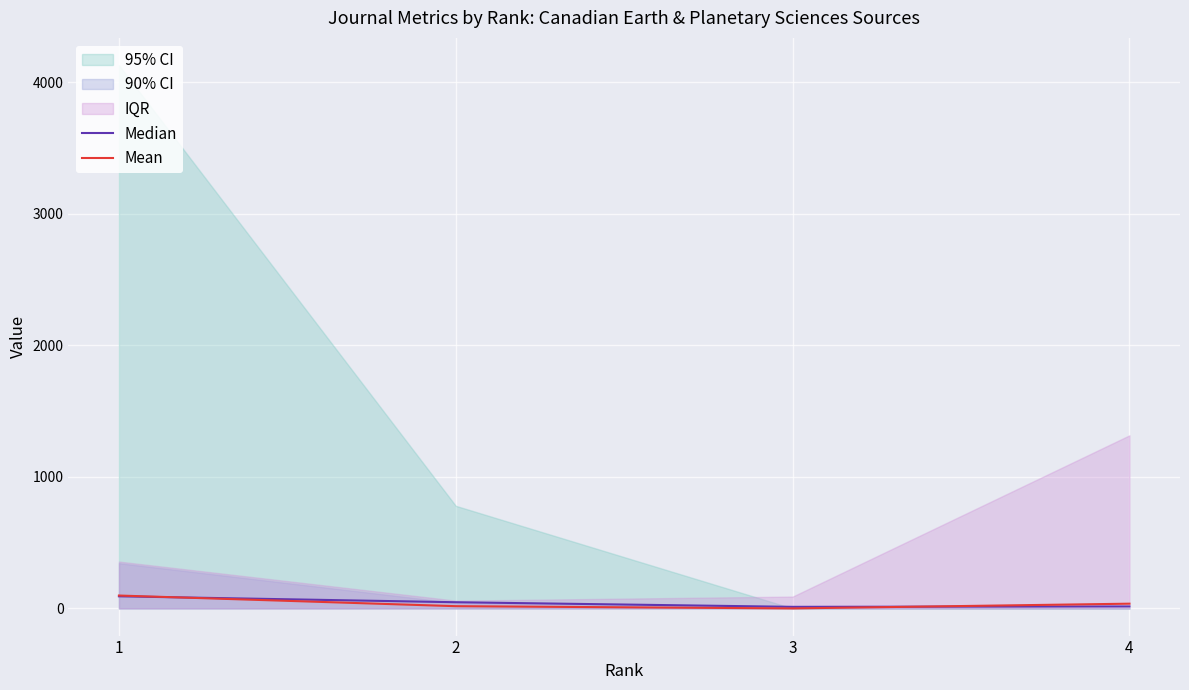

Reading left to right, what are all the values shown in this chart?

Median: 92	47	12	15
Mean: 98	17	0	36